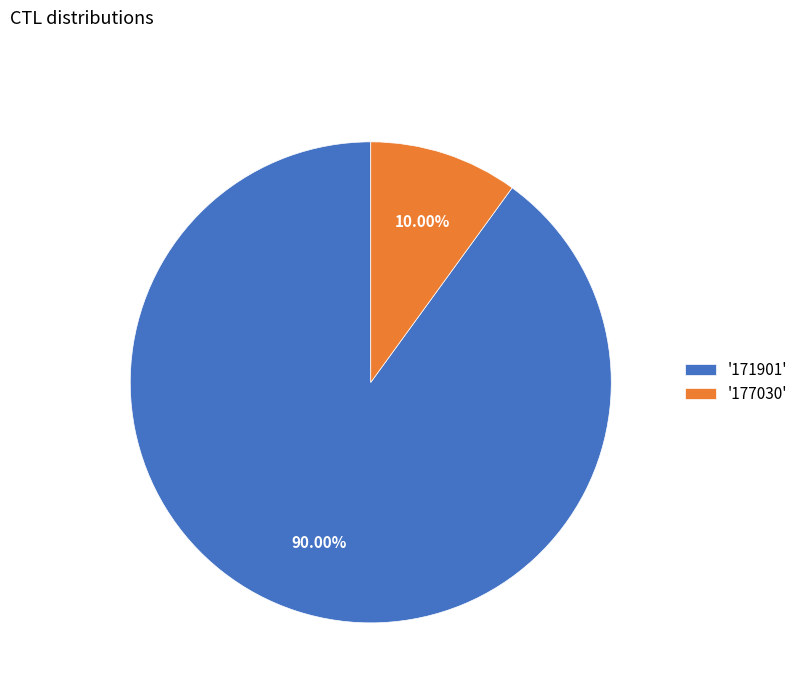

Is there a majority slice in this chart?

Yes